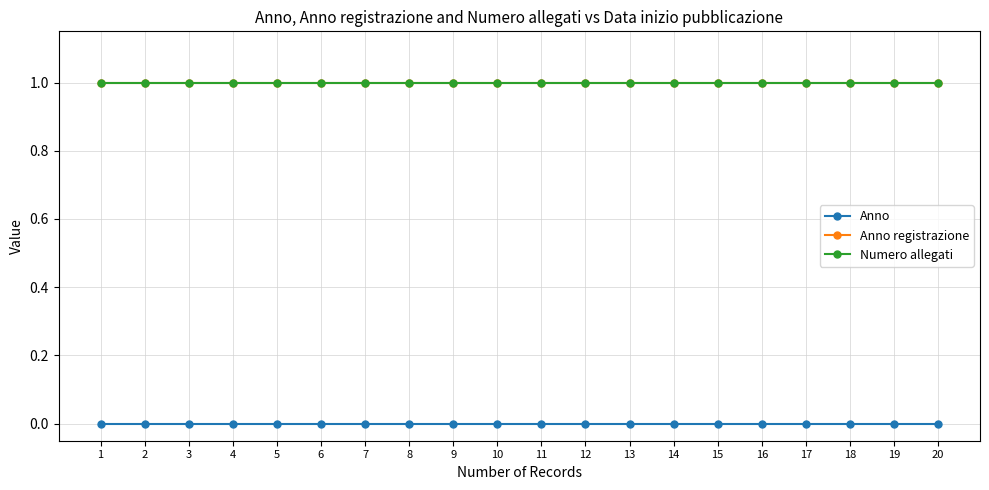

Reading right to left, list all the values displayed in this chart.

Anno: 20=0	19=0	18=0	17=0	16=0	15=0	14=0	13=0	12=0	11=0	10=0	9=0	8=0	7=0	6=0	5=0	4=0	3=0	2=0	1=0
Anno registrazione: 20=1	19=1	18=1	17=1	16=1	15=1	14=1	13=1	12=1	11=1	10=1	9=1	8=1	7=1	6=1	5=1	4=1	3=1	2=1	1=1
Numero allegati: 20=1	19=1	18=1	17=1	16=1	15=1	14=1	13=1	12=1	11=1	10=1	9=1	8=1	7=1	6=1	5=1	4=1	3=1	2=1	1=1